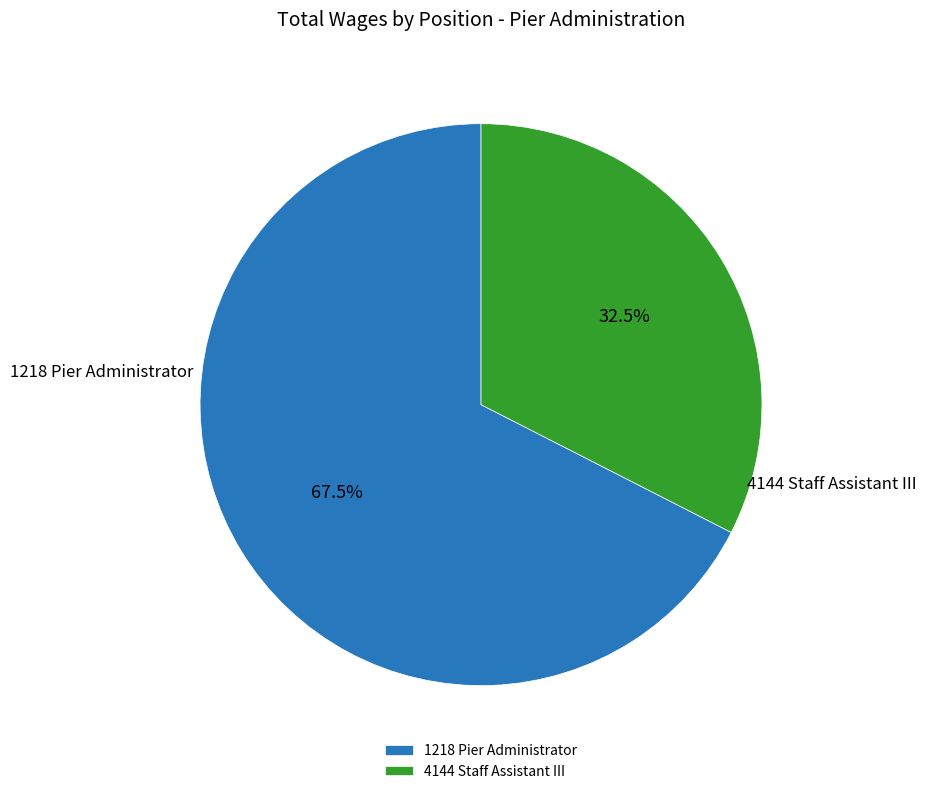

What is the majority slice?

1218 Pier Administrator